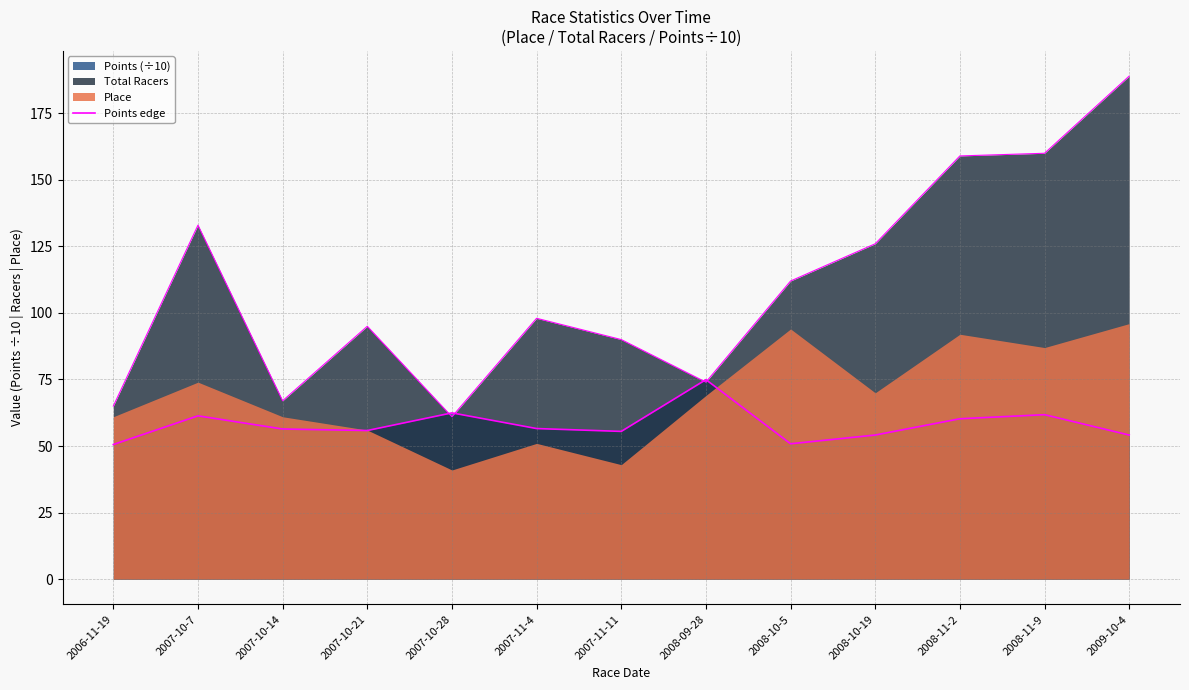

The chart shows a value of 82.2 at 2007-10-21. True or false?

False